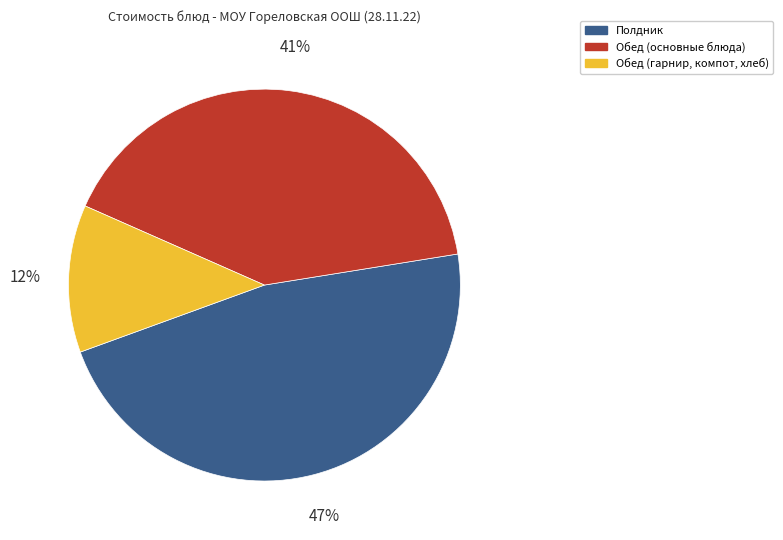

The Обед (основные блюда) slice represents 30% of the pie. True or false?

False